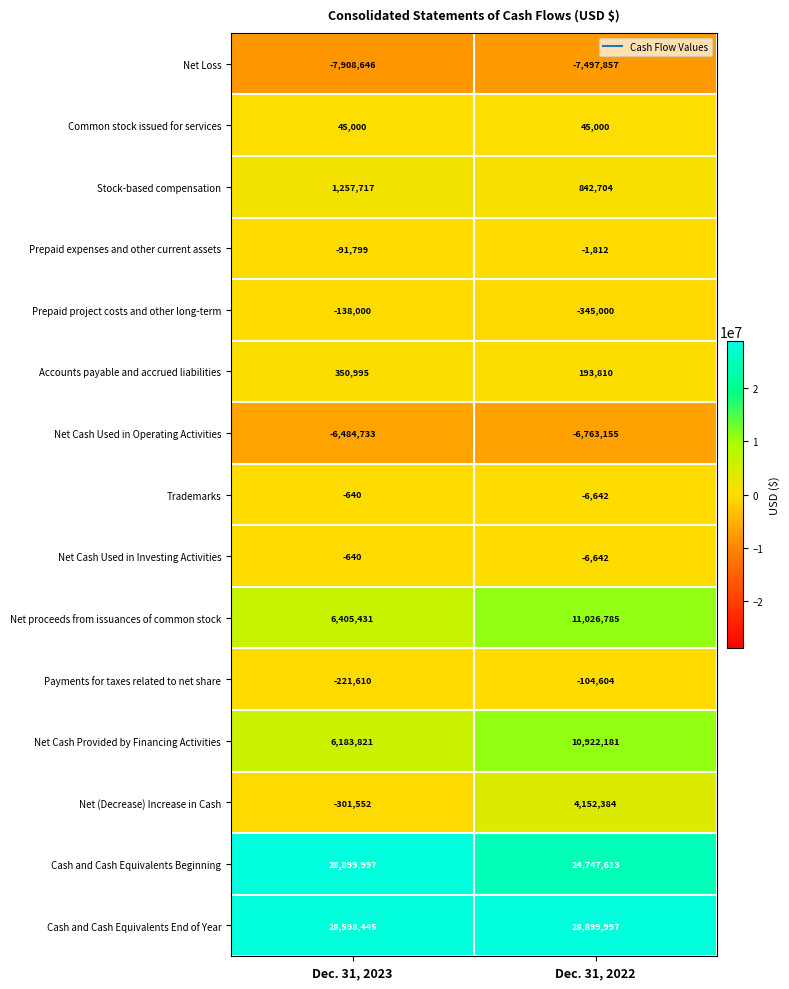

Reading left to right, list all the values displayed in this chart.

Net Loss: -7908646	-7497857
Common stock issued for services: 45000	45000
Stock-based compensation: 1257717	842704
Prepaid expenses and other current assets: -91799	-1812
Prepaid project costs and other long-term: -138000	-345000
Accounts payable and accrued liabilities: 350995	193810
Net Cash Used in Operating Activities: -6484733	-6763155
Trademarks: -640	-6642
Net Cash Used in Investing Activities: -640	-6642
Net proceeds from issuances of common stock: 6405431	11026785
Payments for taxes related to net share: -221610	-104604
Net Cash Provided by Financing Activities: 6183821	10922181
Net (Decrease) Increase in Cash: -301552	4152384
Cash and Cash Equivalents Beginning: 28899997	24747613
Cash and Cash Equivalents End of Year: 28598445	28899997